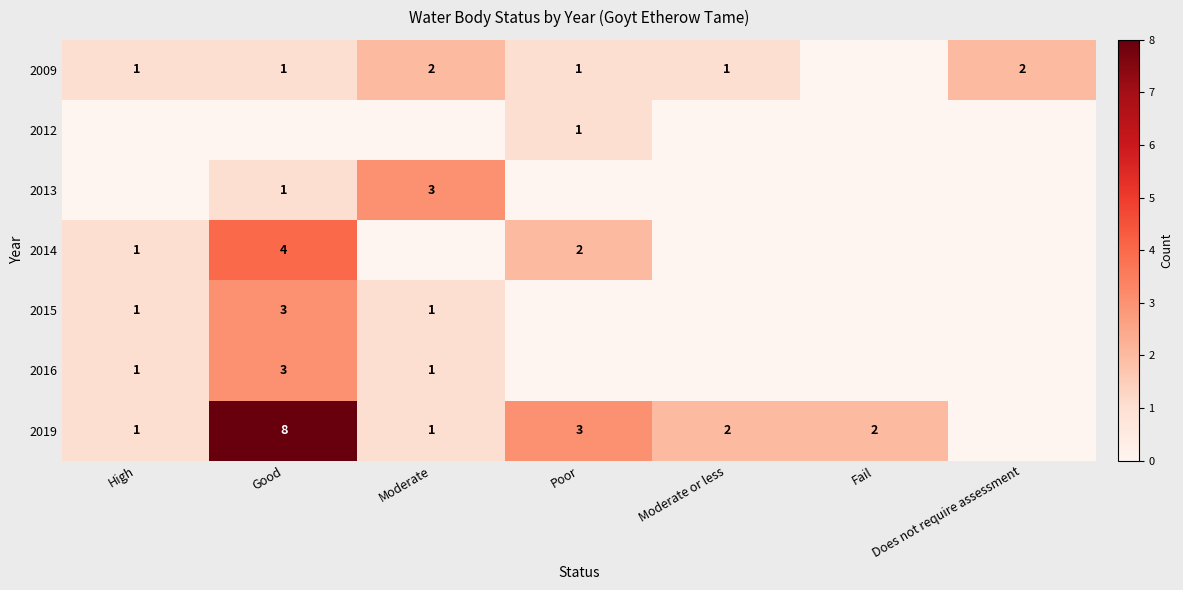

Is it true that 2014 equals 2 at Poor?

True